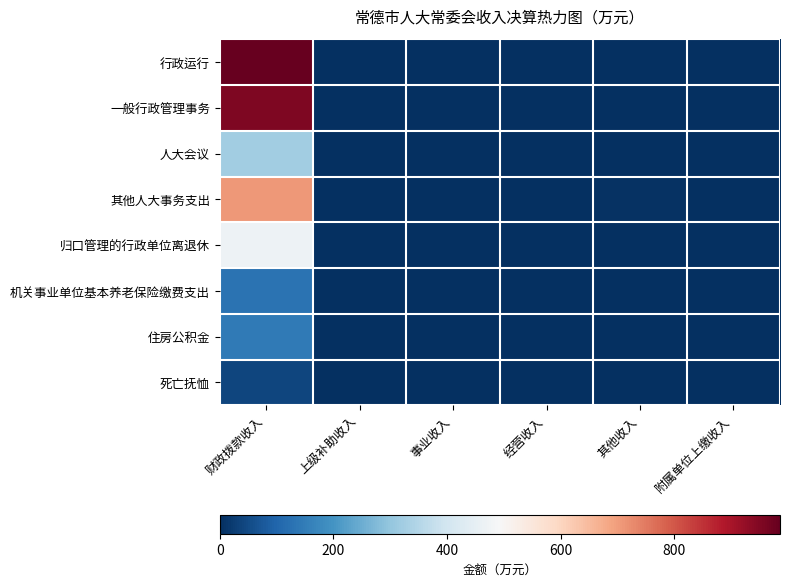

At how many categories does at least one series exceed 547?

1